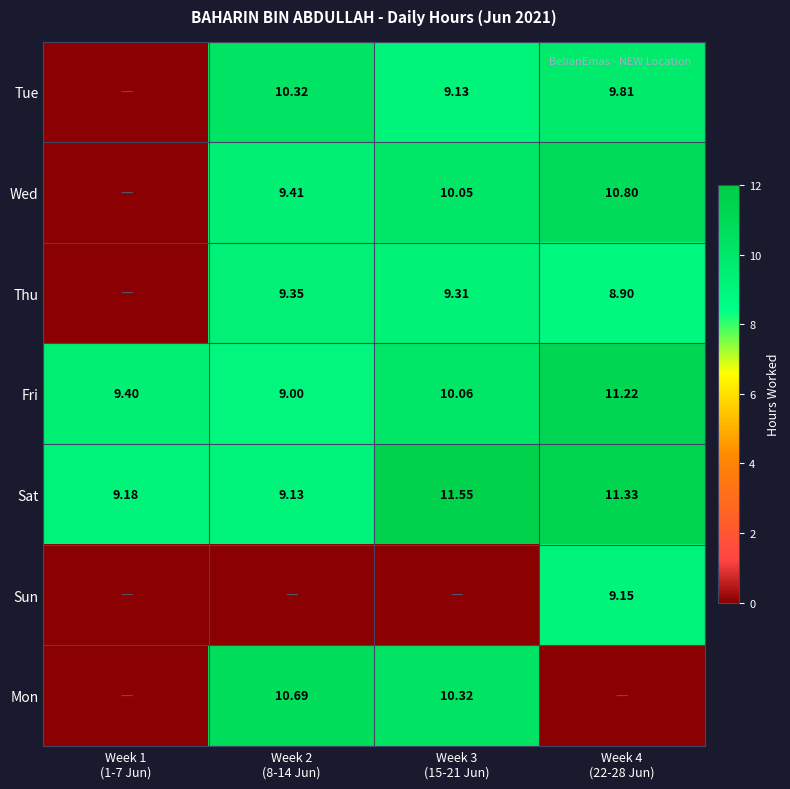

The Sun series shows 6.3 at Week 4 (22-28 Jun). True or false?

False